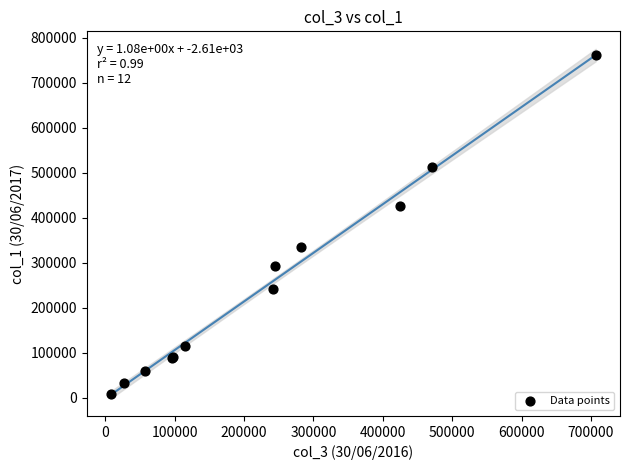

What Y value in the scatter plot is closest to 385204?

426274